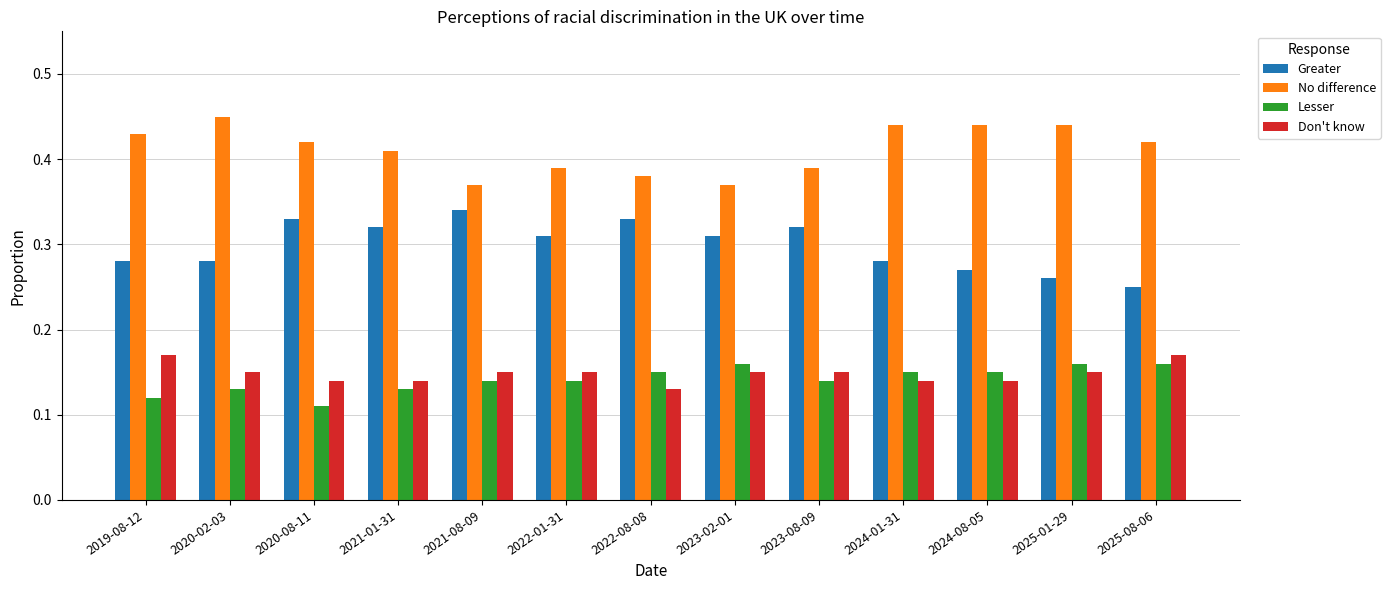

Which series has the largest total across all categories?

No difference